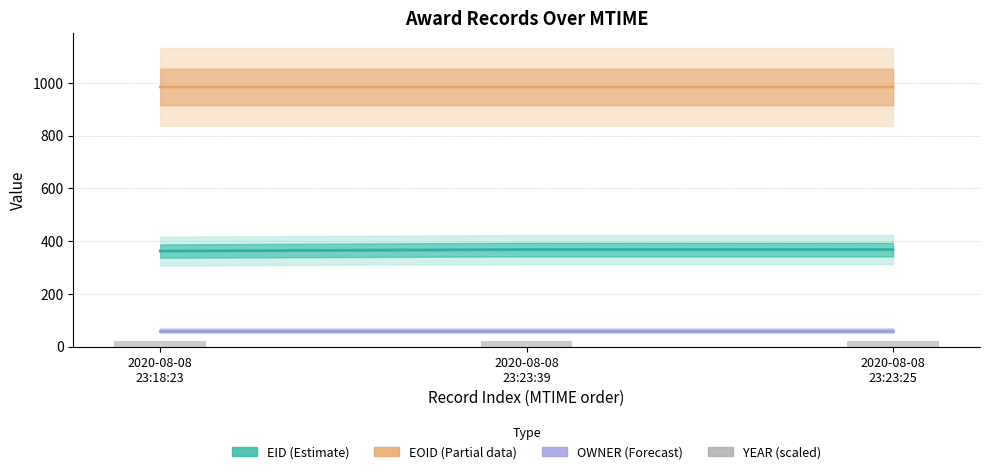

Between 2020-08-08
23:23:25 and 2020-08-08
23:18:23, which is larger?

2020-08-08
23:23:25